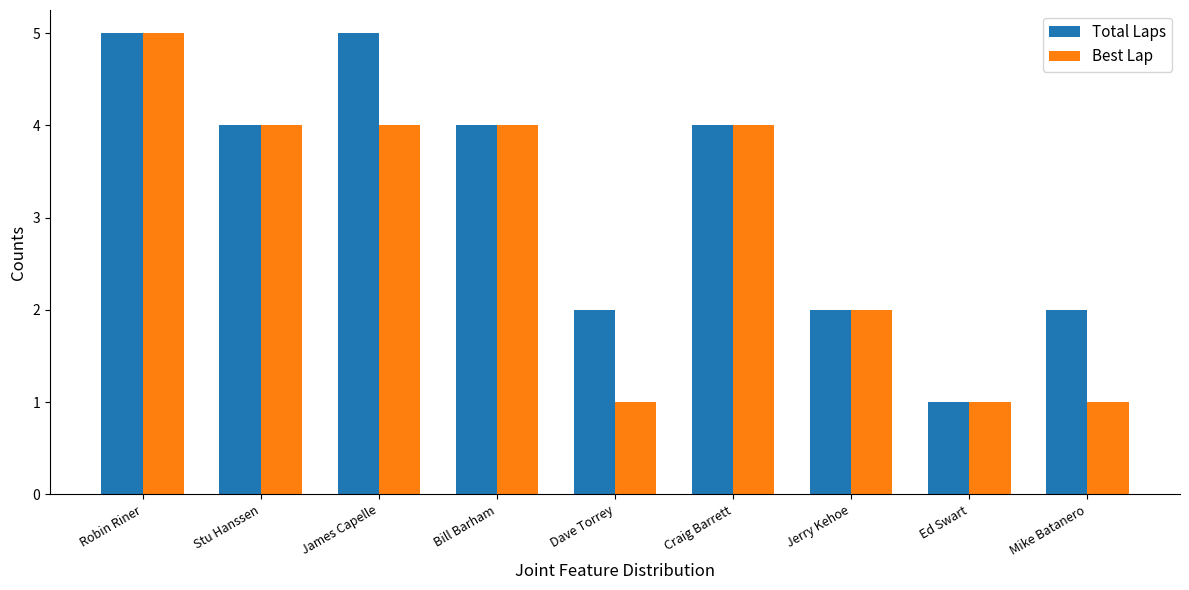

What is the approximate value of Total Laps at Stu Hanssen?

4